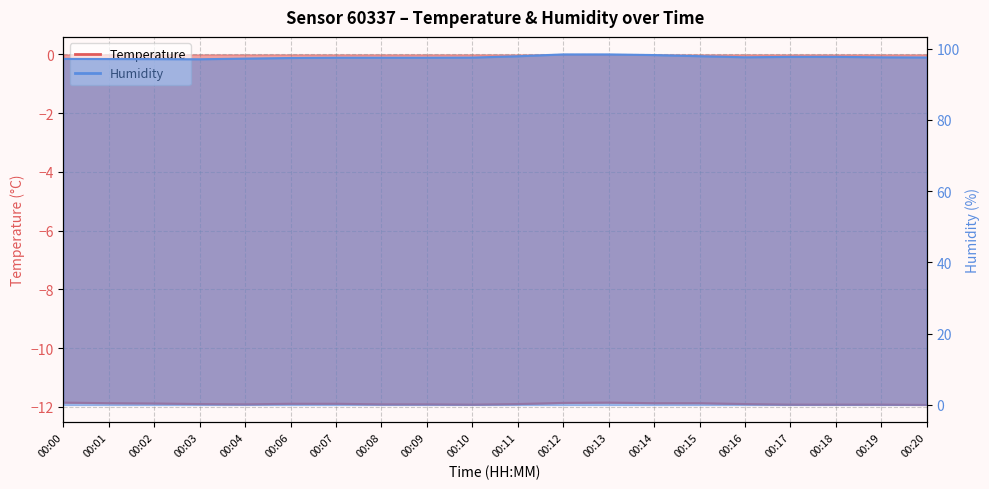

The value of Temperature at 00:20 is -11.9. True or false?

True